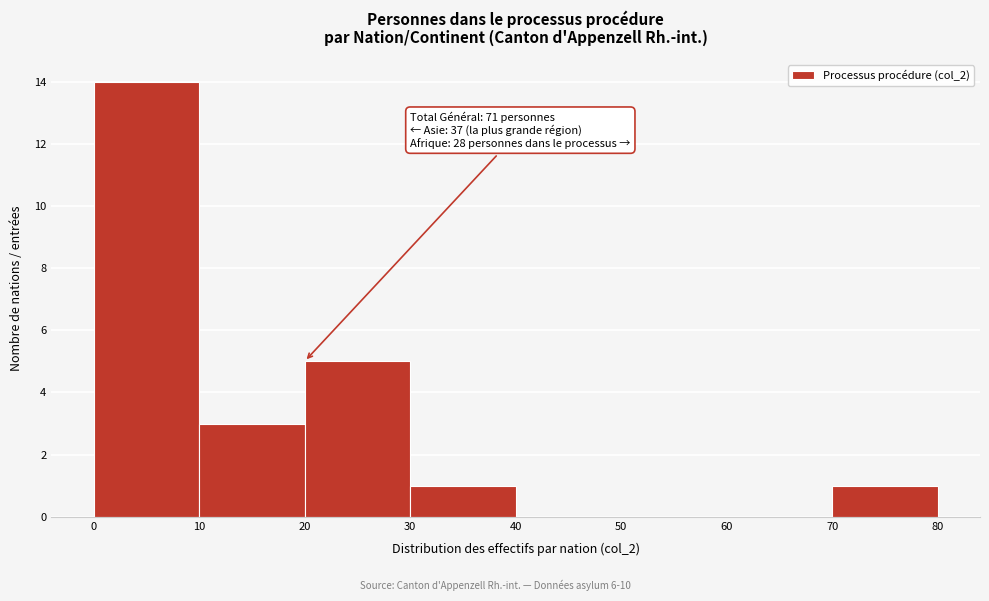

Which range on the x-axis has the tallest bar?

0 to 10